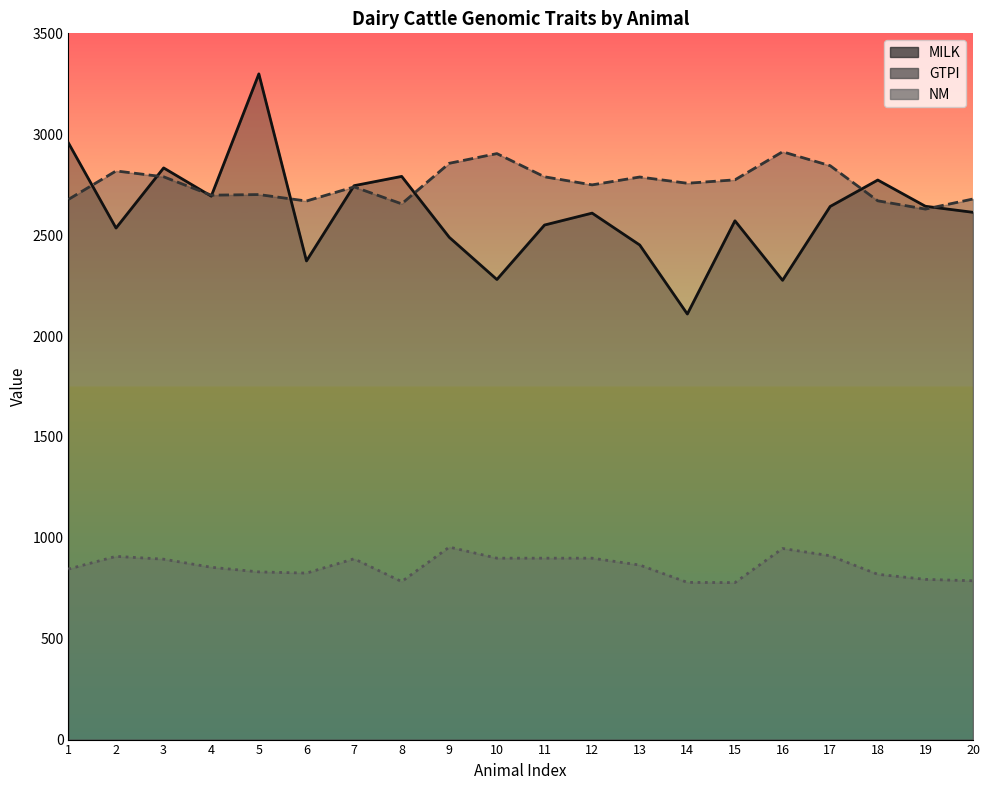

What is the approximate value of GTPI at 2, to the nearest 50?

2800